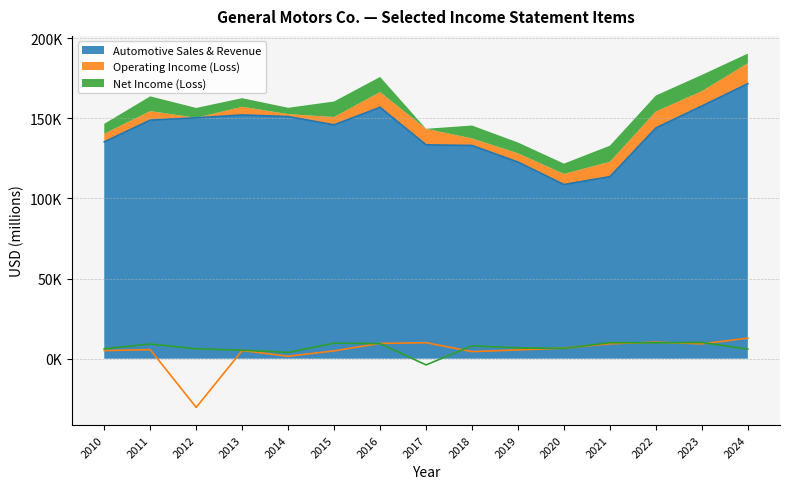

Rank the categories by Operating Income (Loss) value from lowest to highest.

2012, 2014, 2018, 2015, 2010, 2013, 2019, 2011, 2020, 2023, 2021, 2016, 2017, 2022, 2024